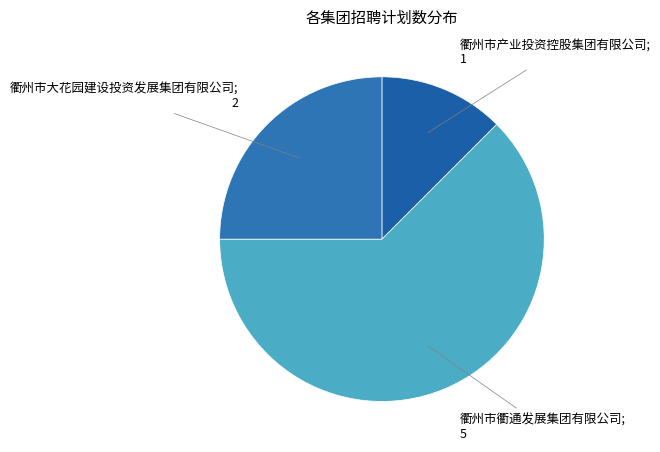

Is there any slice that represents more than half of the pie?

Yes